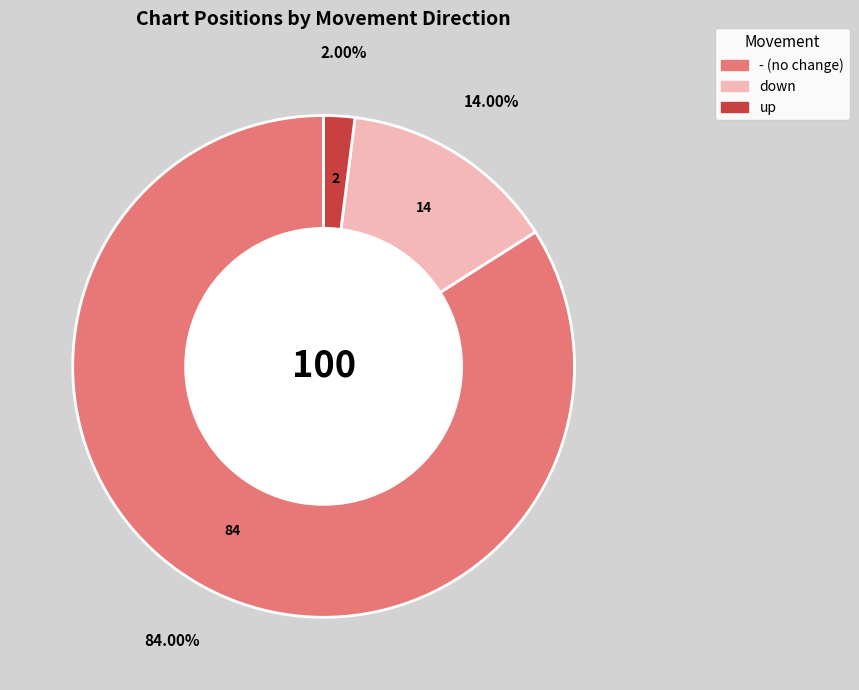

To the nearest percent, what portion does up represent?

2%